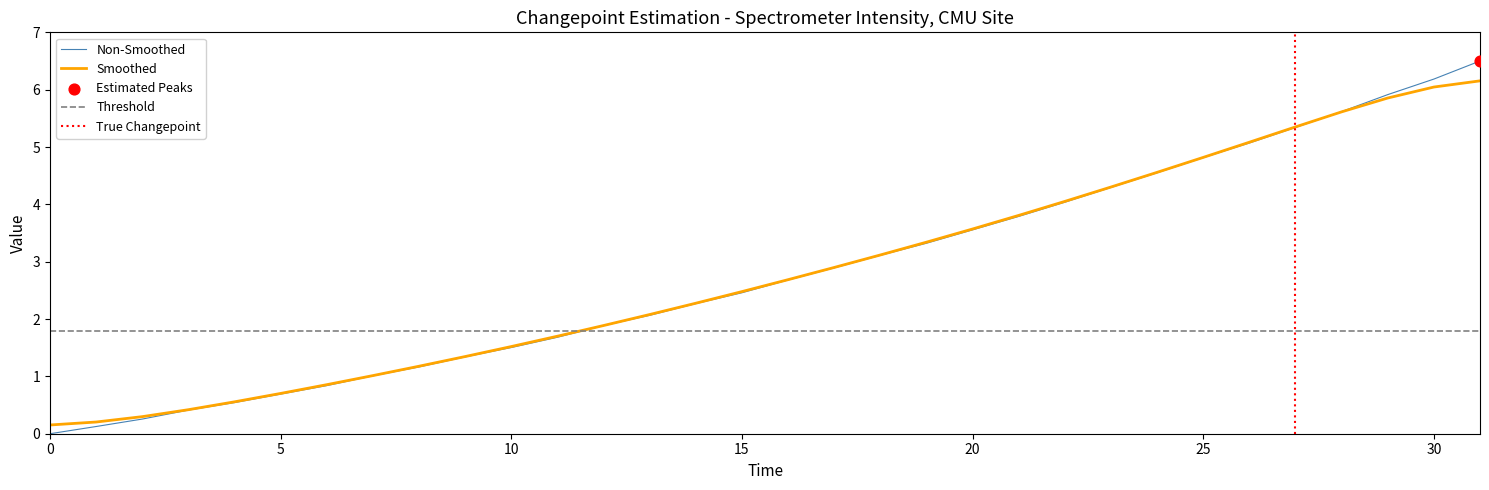

Is the value of y at 20 greater than the value of x at 0?

Yes